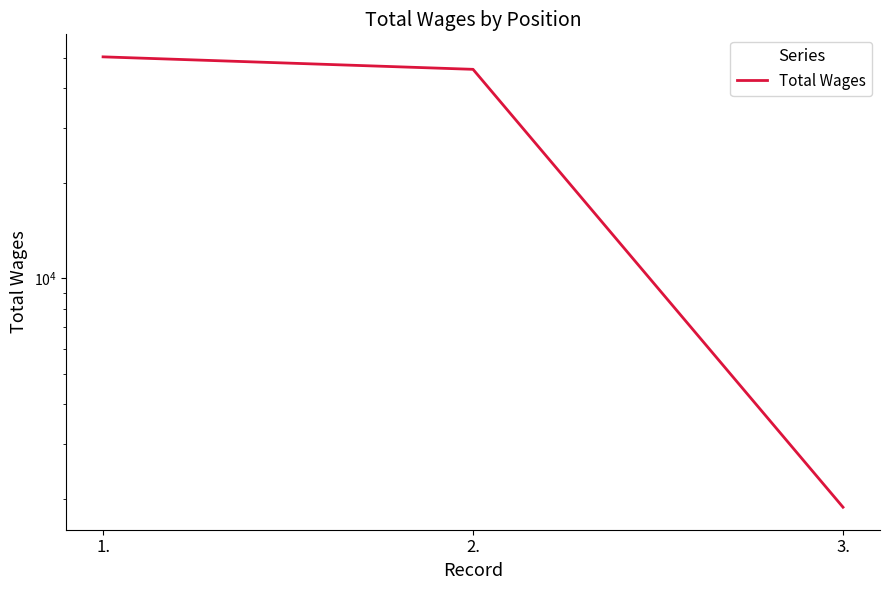

Is this an area chart (filled region under the line)?

No